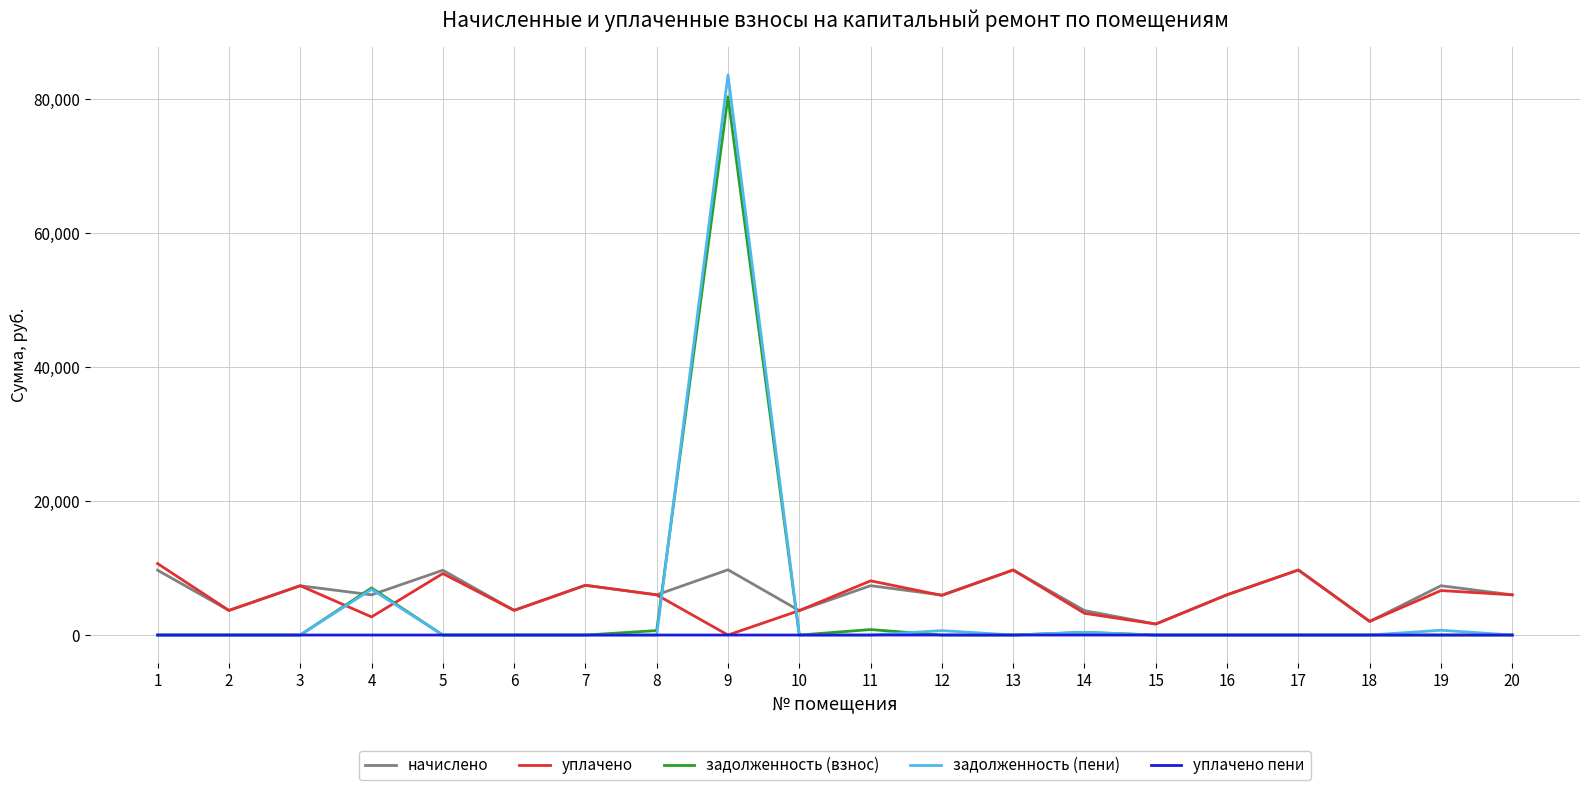

At which label is задолженность (взнос) closest to 40190?

4